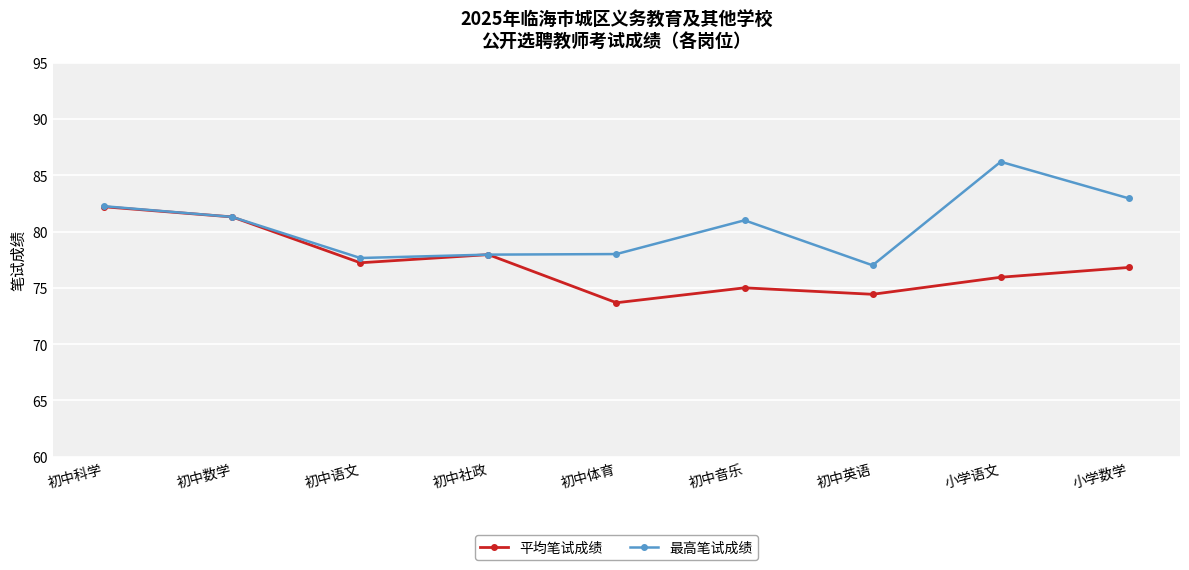

Which category has the highest value in the 平均笔试成绩 series?

初中科学